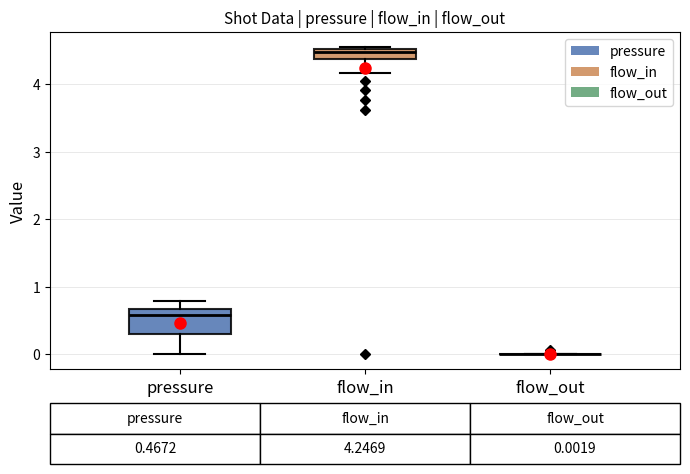

Comparing the boxes themselves (not the whiskers), which one is the tallest?

pressure